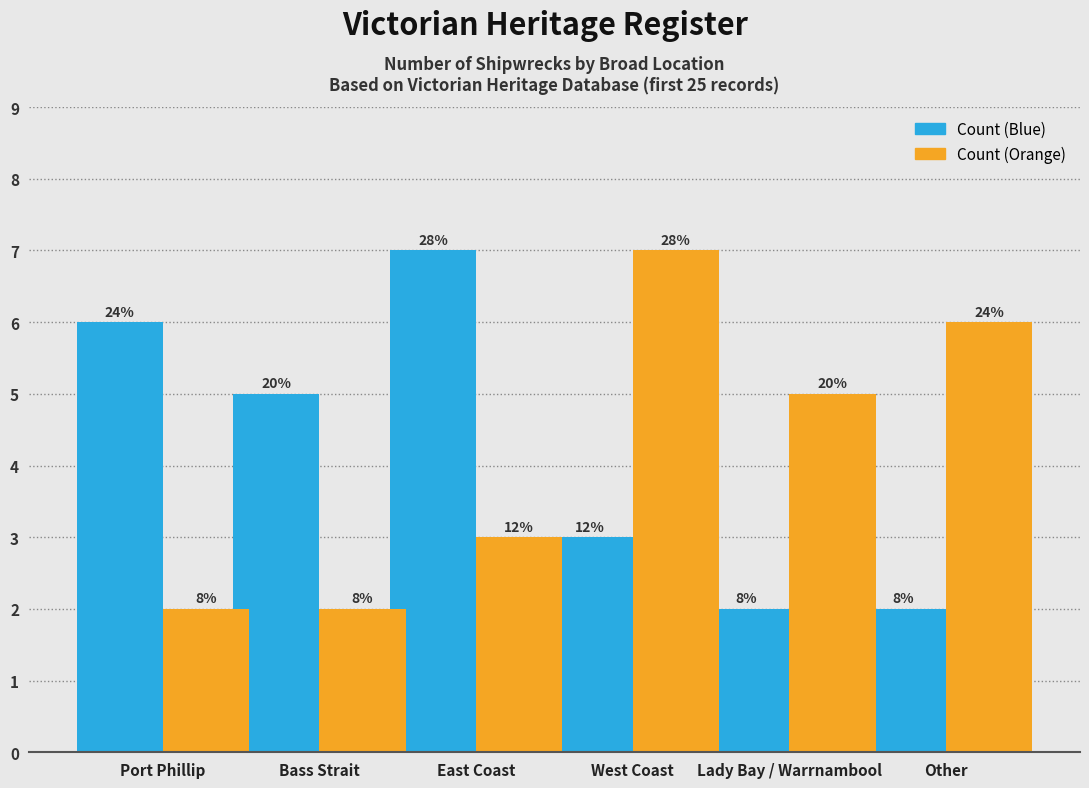

Where is Count (Orange) nearest to the value 4?

East Coast